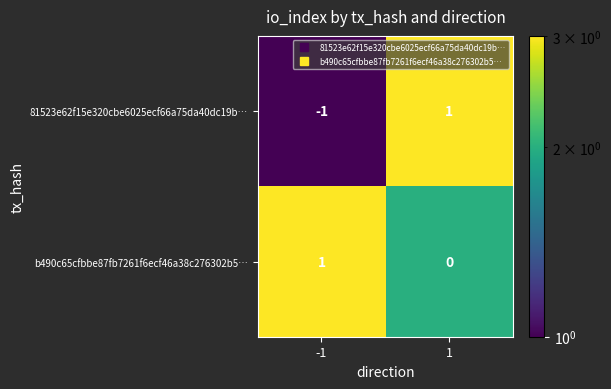

Rank the categories by 81523e62f15e320cbe6025ecf66a75da40dc19b… value from lowest to highest.

-1, 1